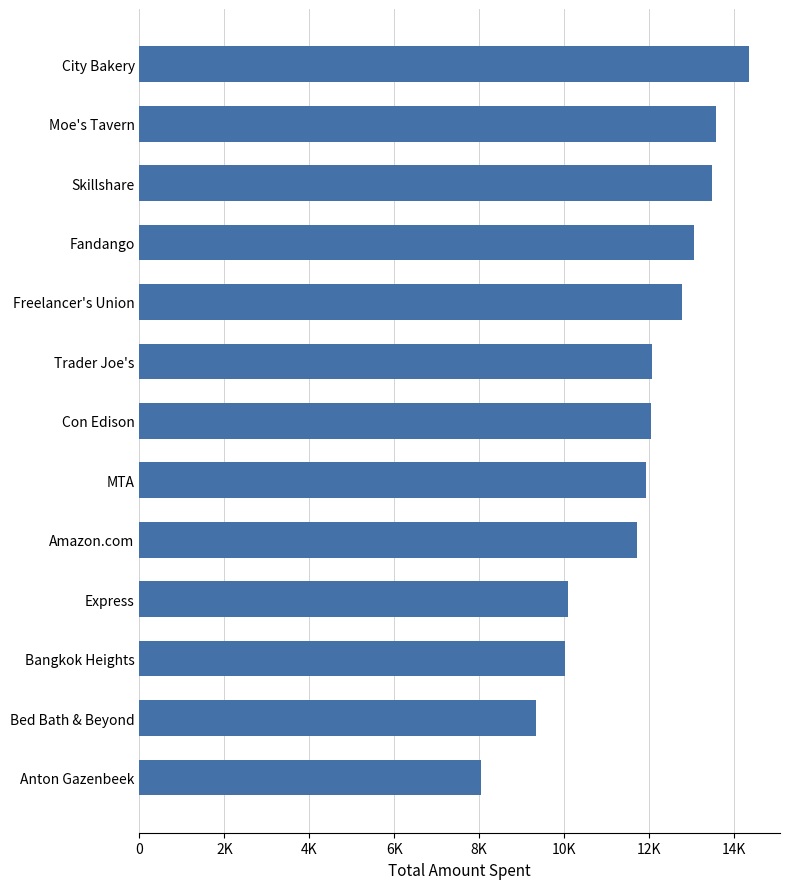

Does the chart contain any negative values?

No